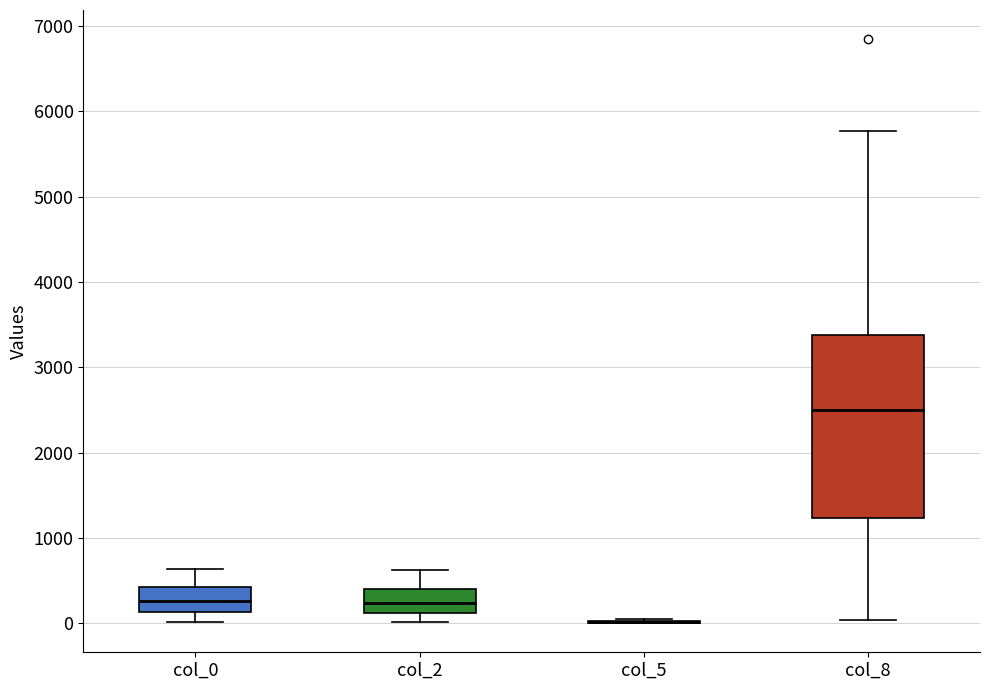

Reading left to right, read every box against the y-axis: the position of its median line, the range the box covers, and the ends of its whiskers. The values are not printed on the chart, so give them approximately, as read against the axis.

col_0: median 300, box 100 to 400, whiskers 0 to 600
col_2: median 200, box 100 to 400, whiskers 0 to 600
col_5: box collapsed to a line at 0, whiskers 0 to 0
col_8: median 2500, box 1200 to 3400, whiskers 0 to 5800